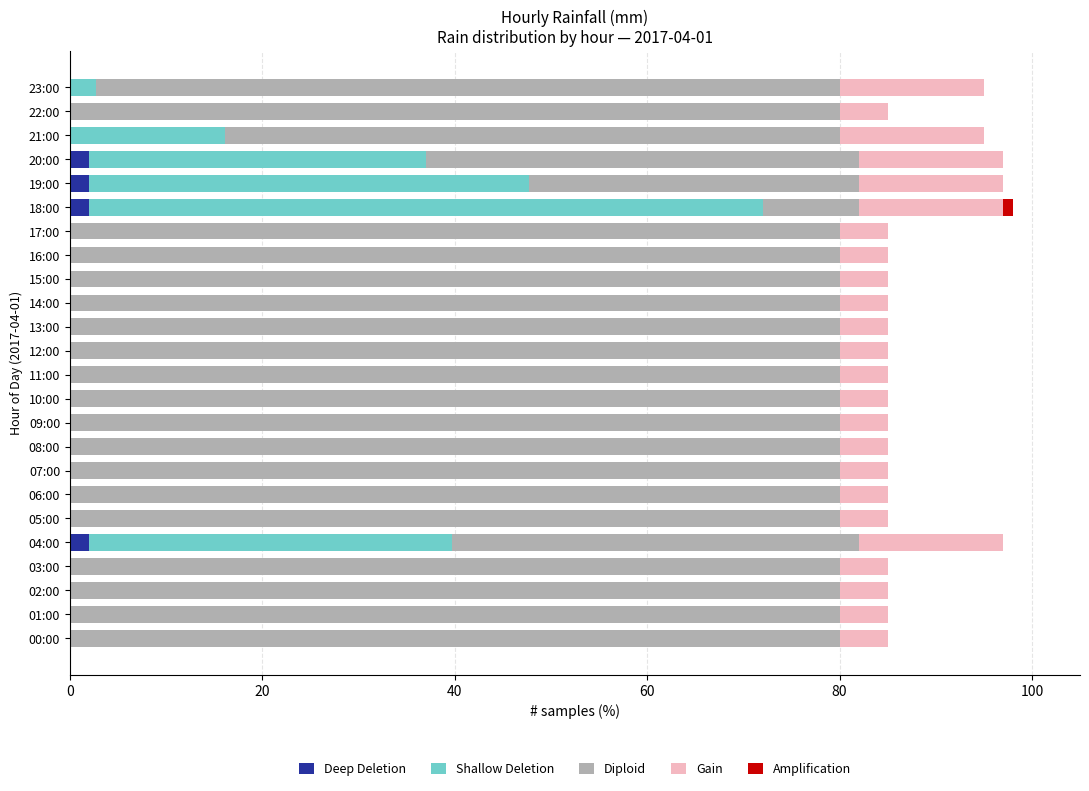

What is the total value across all series at 21:00?

95.0